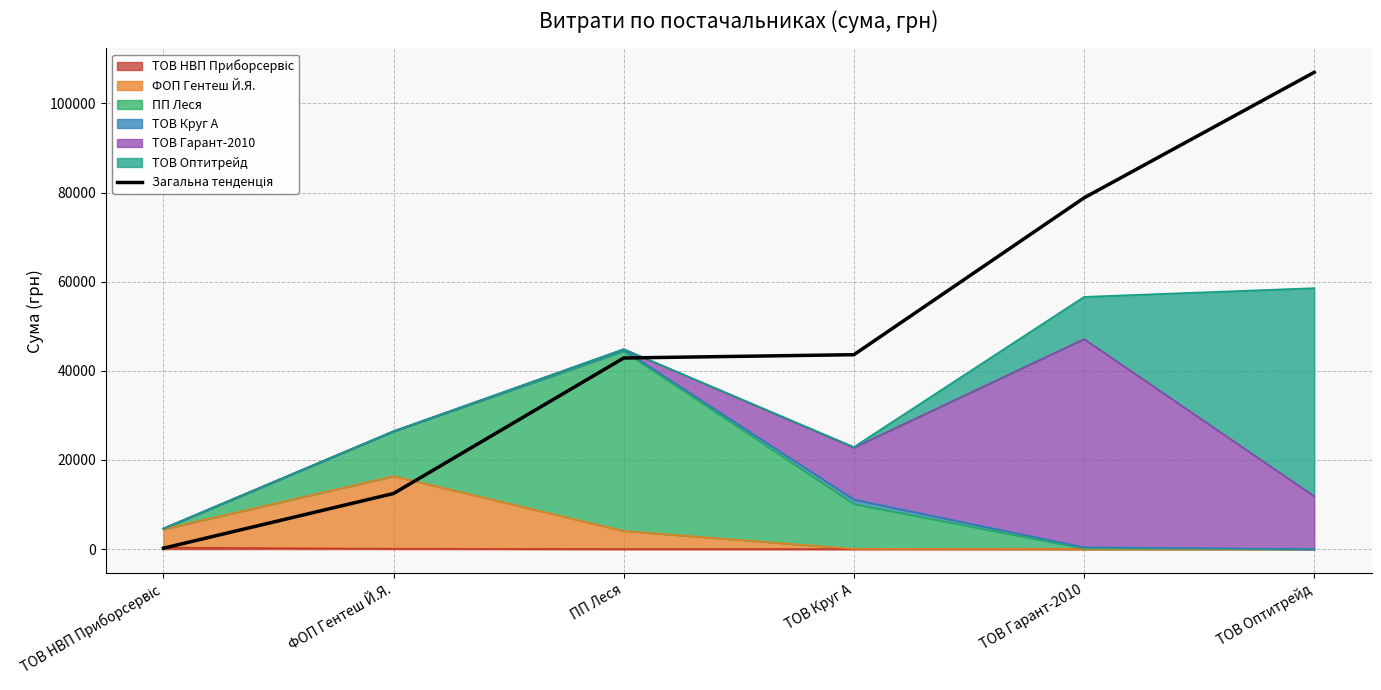

Rank the categories by value from lowest to highest.

ТОВ НВП Приборсервіс, ФОП Гентеш Й.Я., ПП Леся, ТОВ Круг А, ТОВ Гарант-2010, ТОВ Оптитрейд